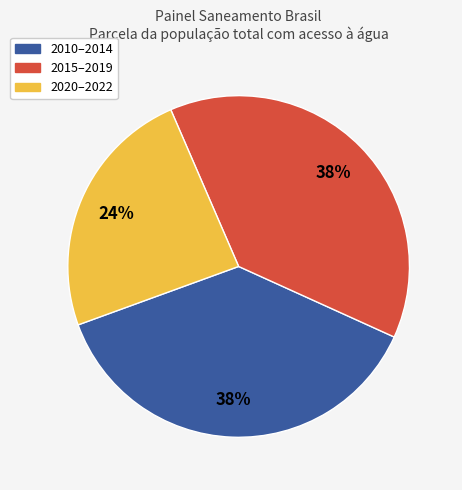

Is there any slice that represents more than half of the pie?

No